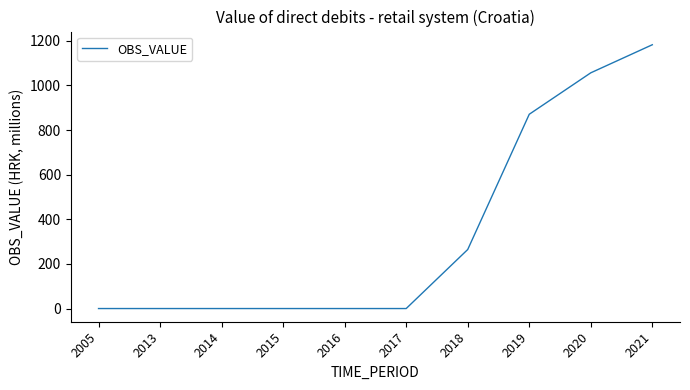

Reading right to left, what are all the values shown in this chart?

1182.4	1056.6	870.8	264.5	0.0	0.0	0.0	0.0	0.0	0.0